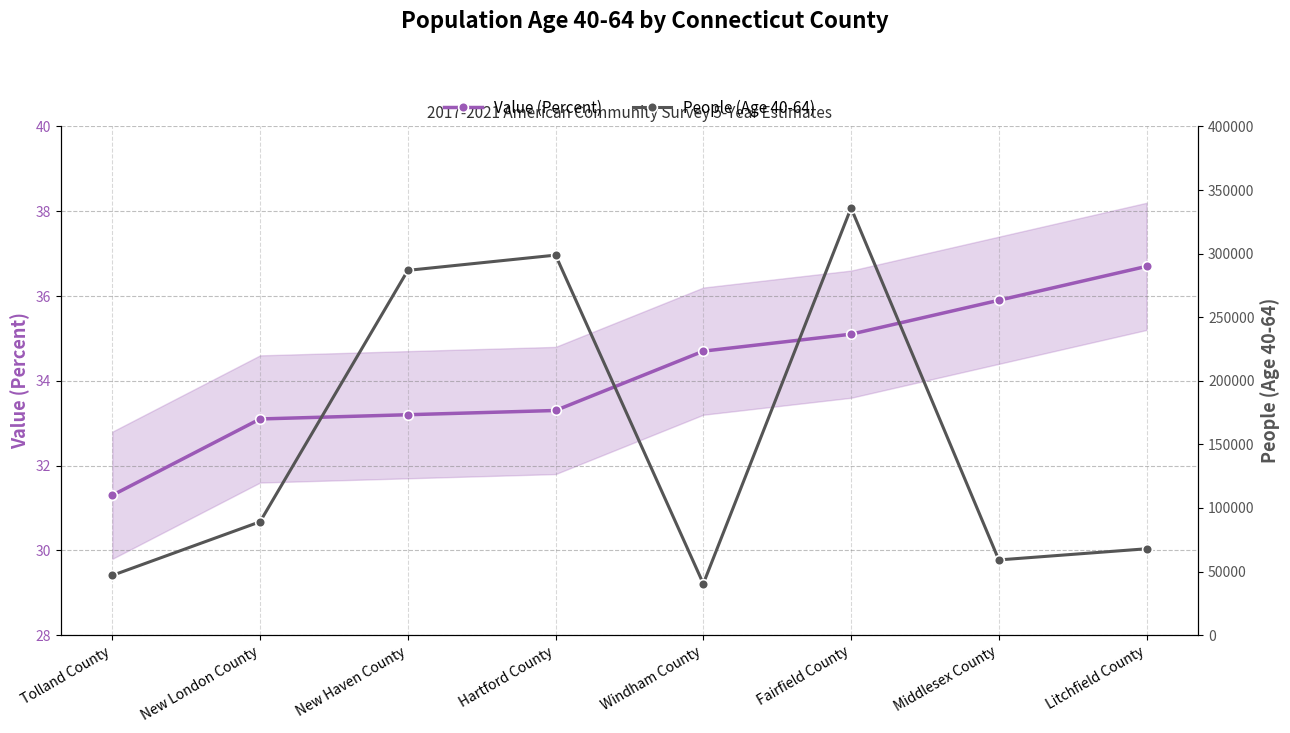

What position from the left is New London County?

2